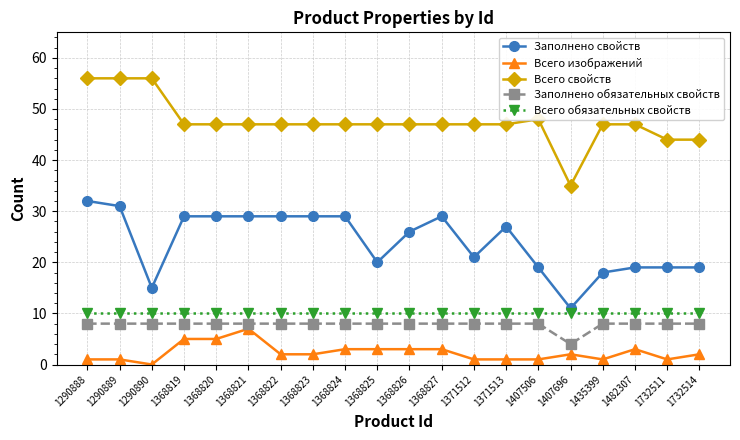

How many categories are shown in the chart?

20